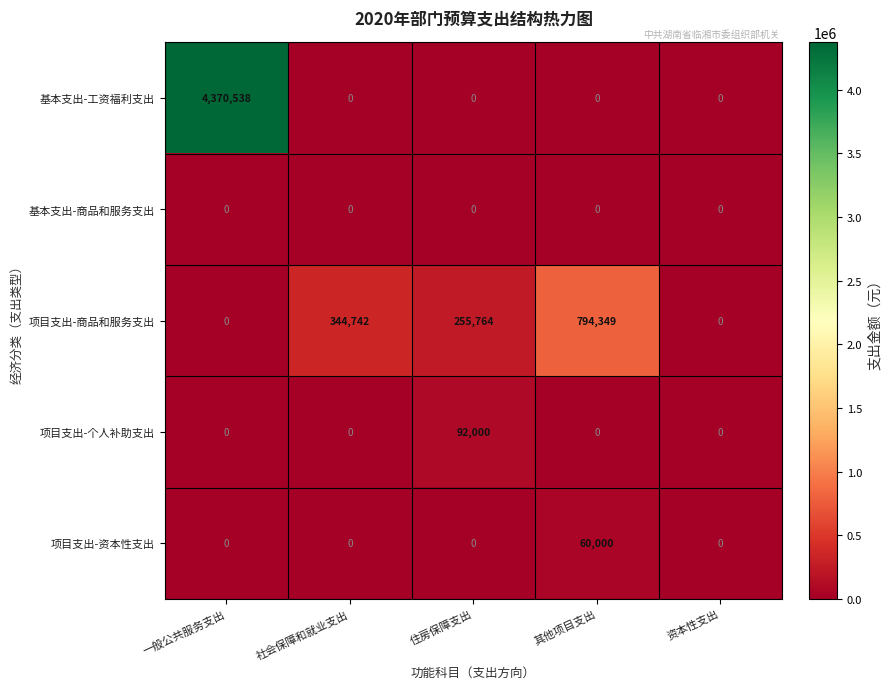

Reading left to right, what are all the values shown in this chart?

基本支出-工资福利支出: 4370538	0	0	0	0
基本支出-商品和服务支出: 0	0	0	0	0
项目支出-商品和服务支出: 0	344742	255764	794349	0
项目支出-个人补助支出: 0	0	92000	0	0
项目支出-资本性支出: 0	0	0	60000	0